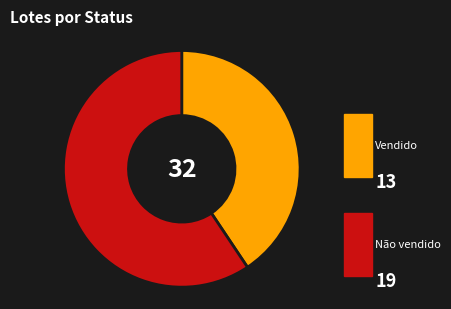

Is there a majority slice in this chart?

Yes